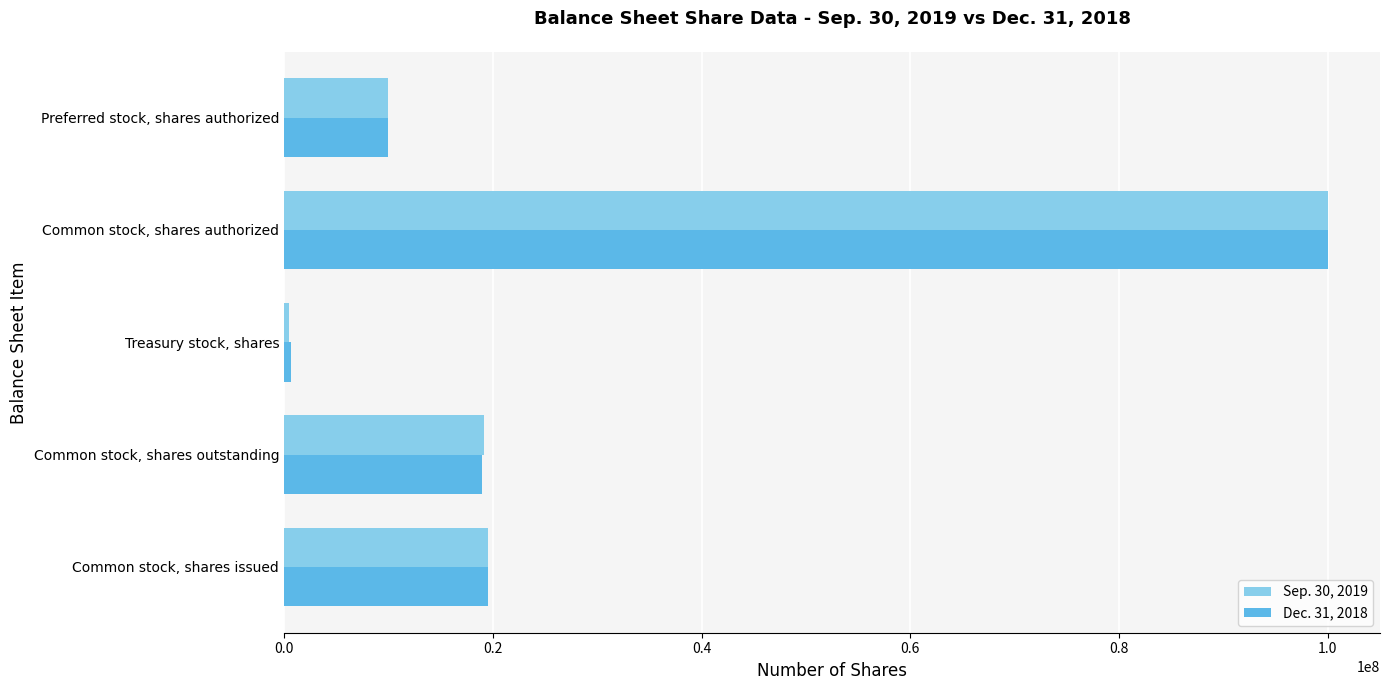

What is the difference between the maximum and minimum values in the Dec. 31, 2018 series?

99368498